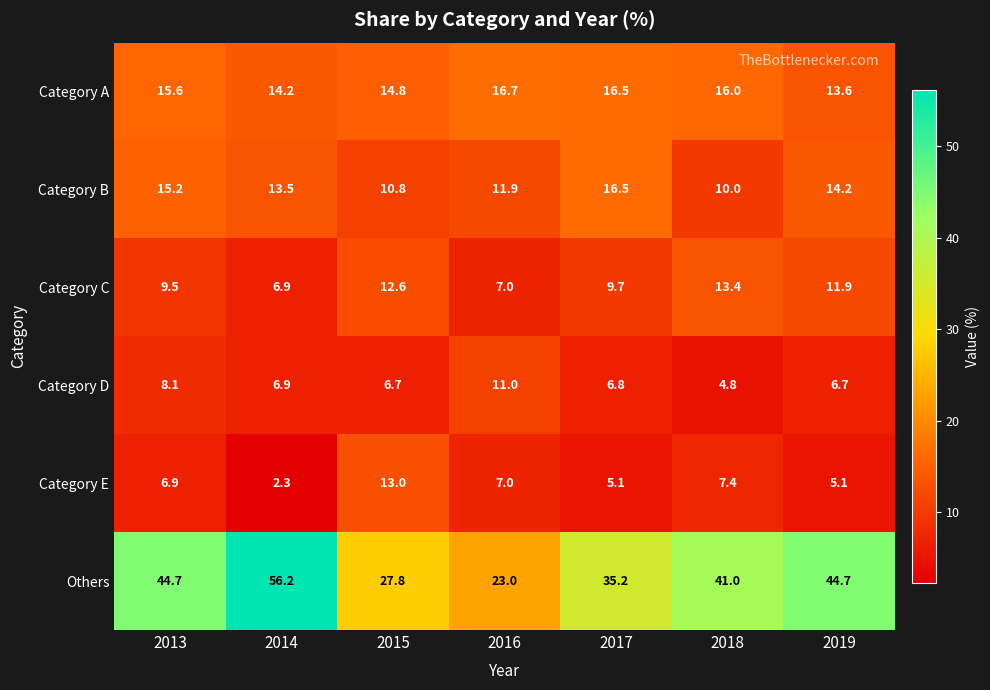

What is the maximum value shown in the chart?

56.2